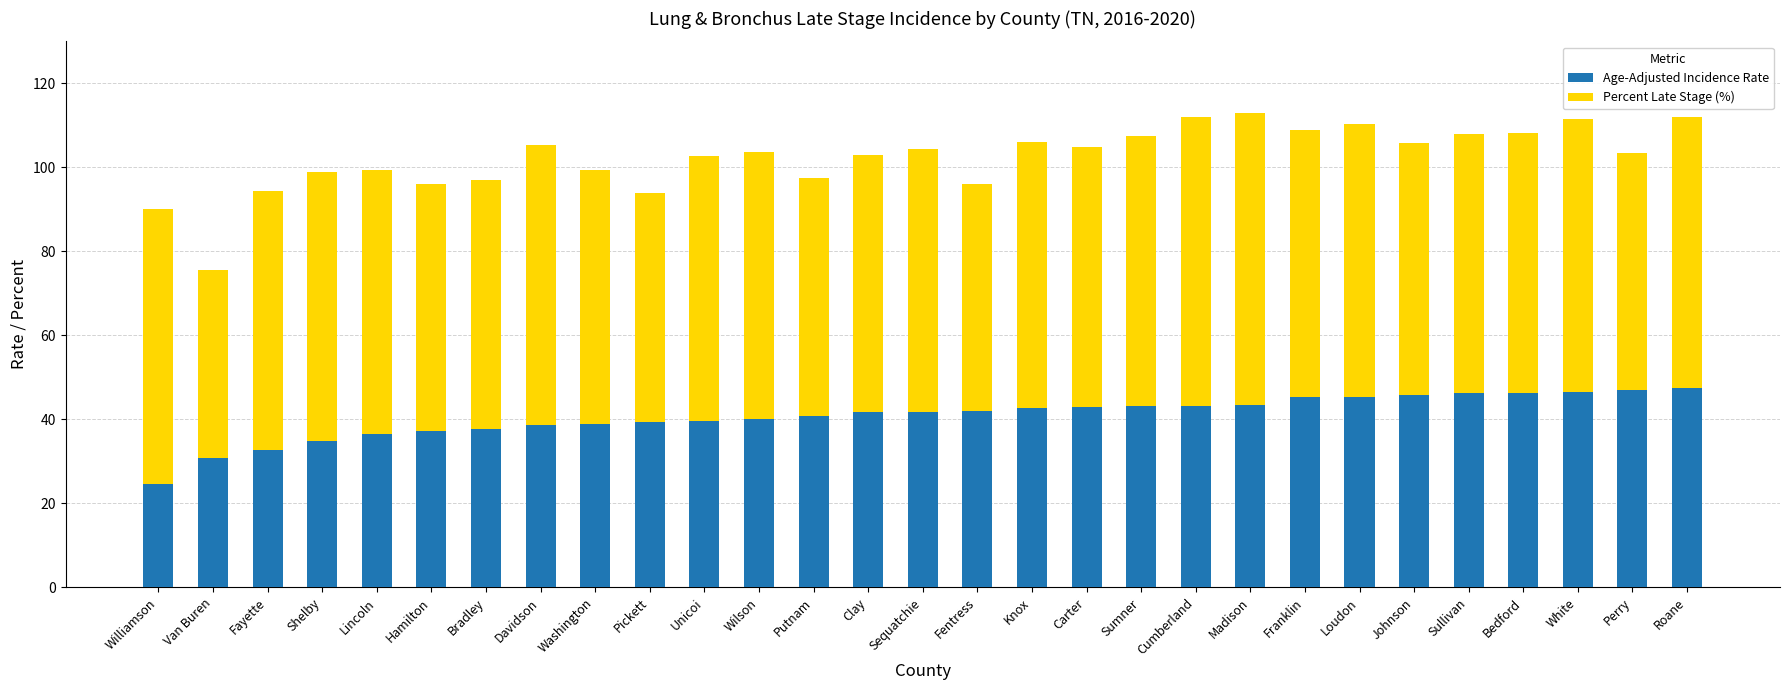

What is the total value across all series at Cumberland?

112.0